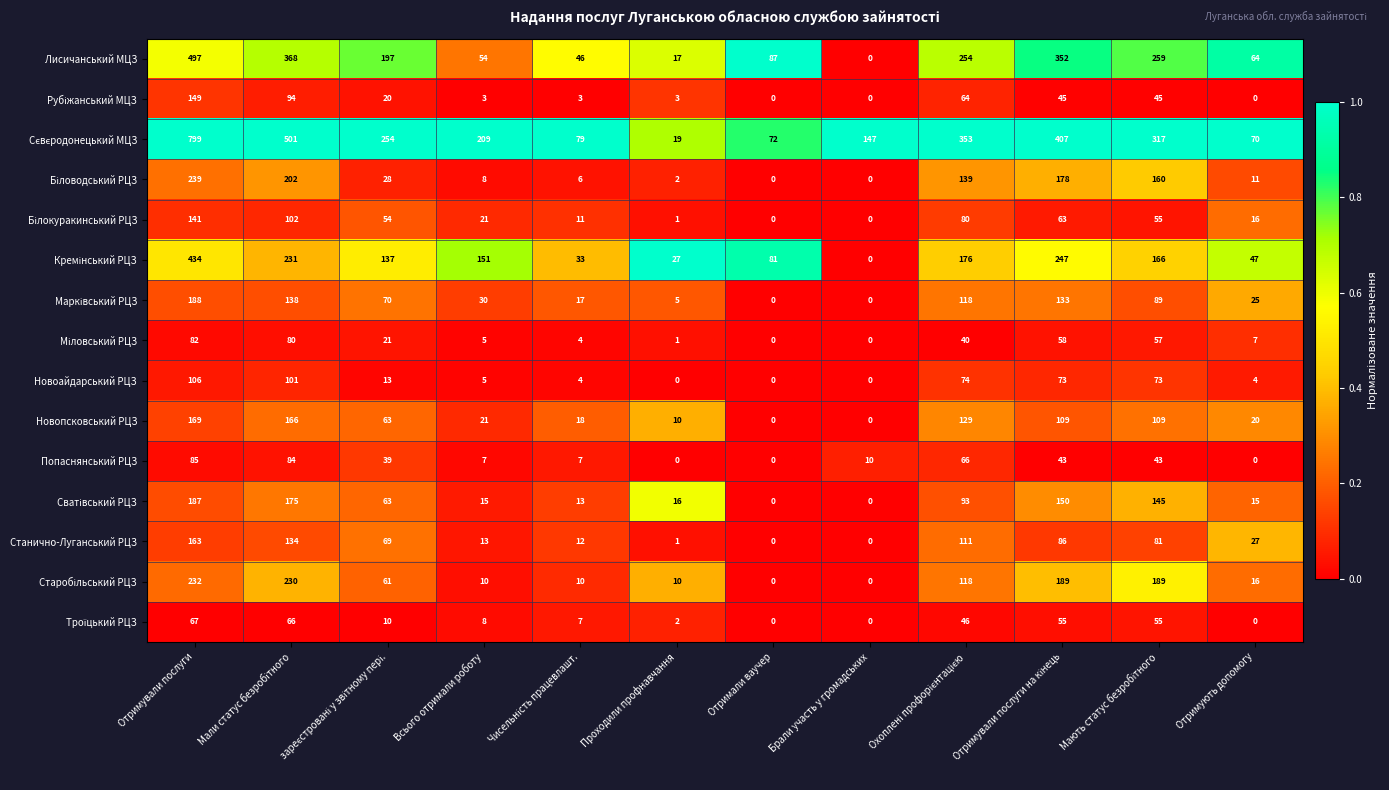

What is the spread (max minus min) of values at Отримували послуги?

732